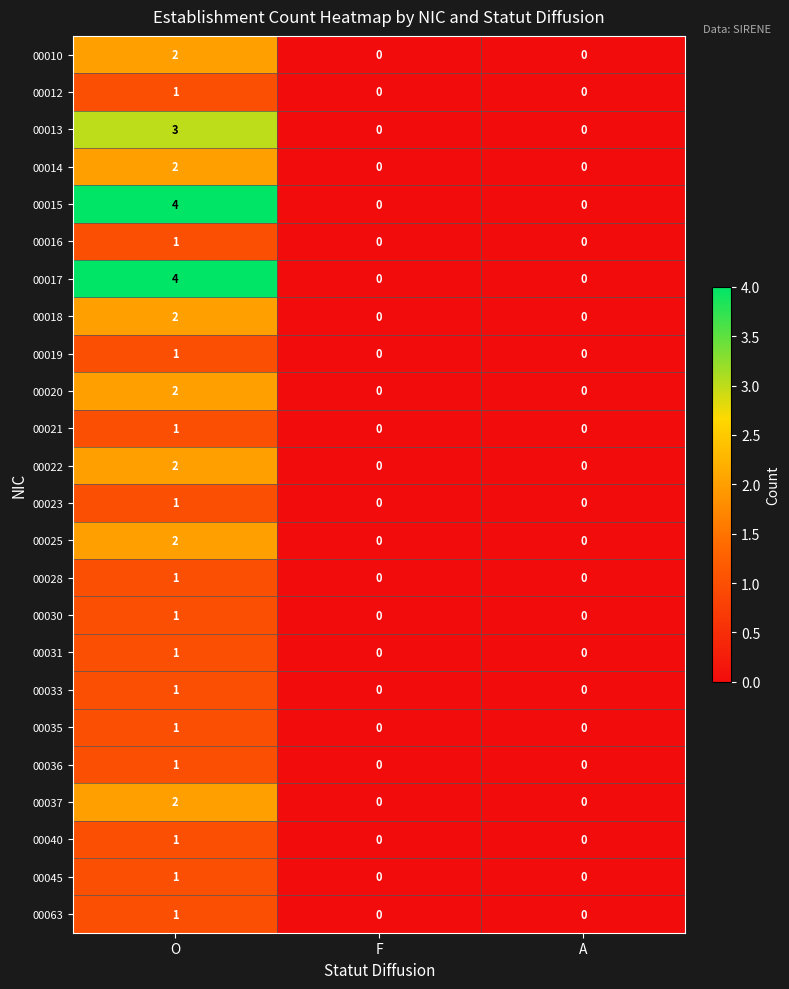

What is the difference between the maximum and second lowest values in the 00015 series?

4